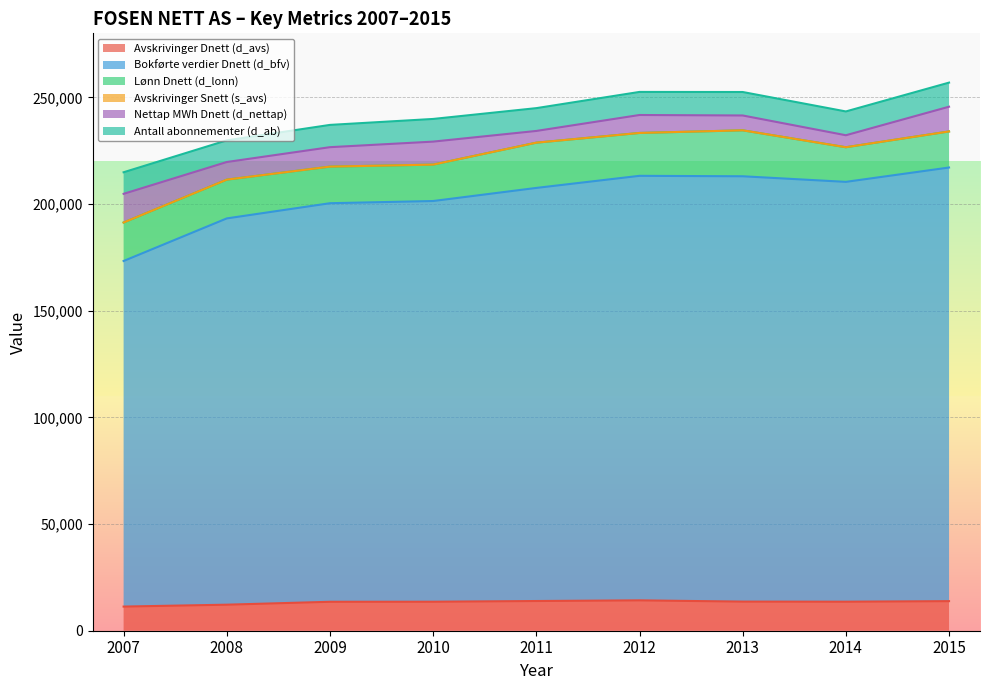

How many interior local valleys does the Nettap MWh Dnett (d_nettap) series have?

3